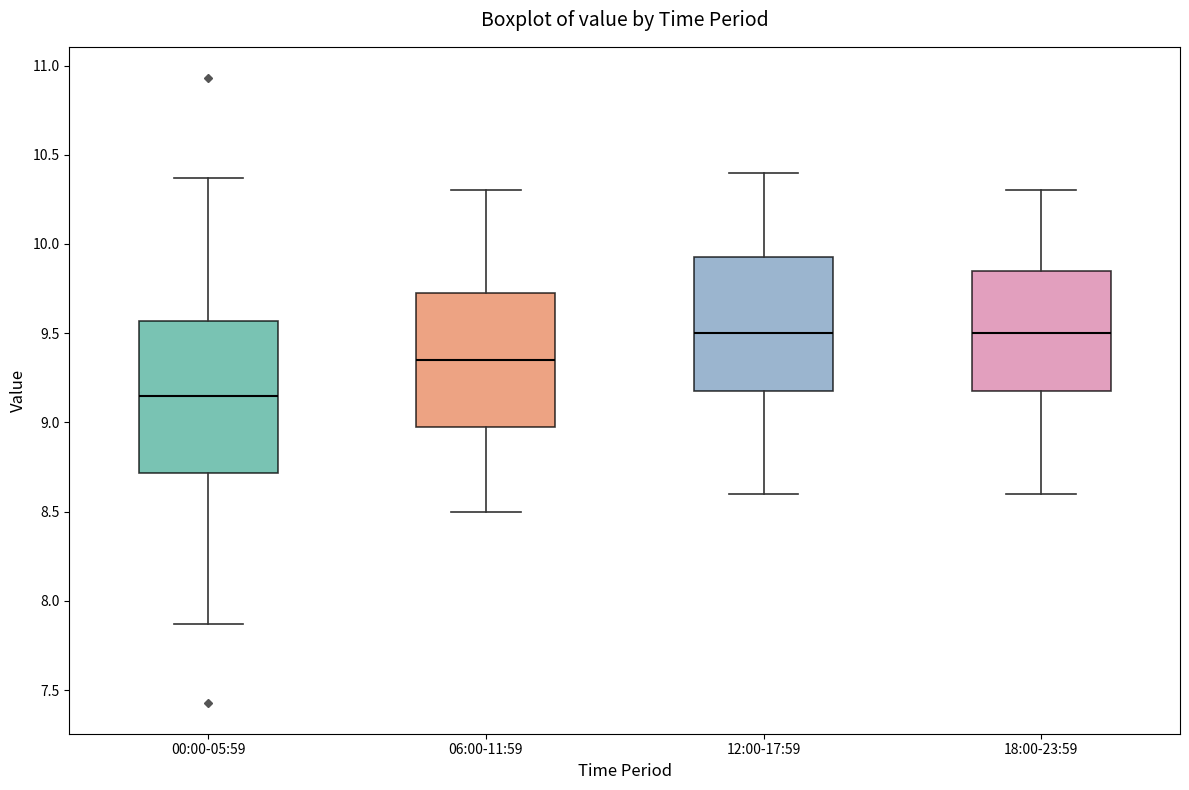

Where does the lower whisker of the box for 18:00-23:59 end on the y-axis? The values are not printed on the chart, so give them approximately, as read against the axis.

8.60